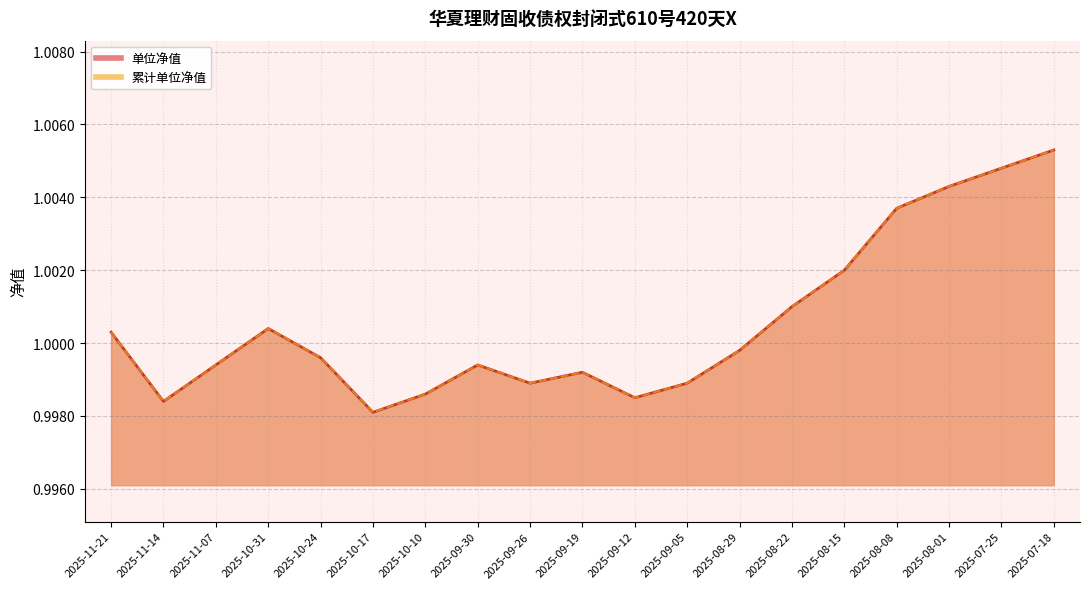

How many lines are shown in the chart?

2